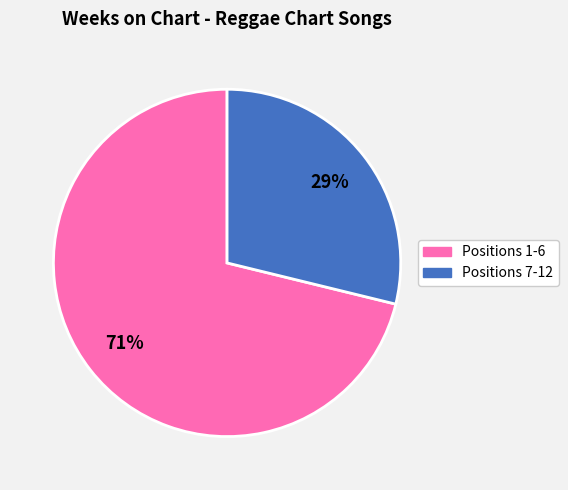

To the nearest percent, what is the average slice percentage?

50%